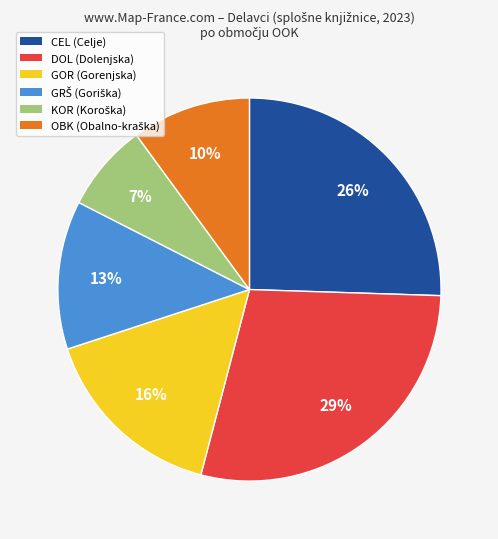

What is the smallest slice in the pie chart?

KOR